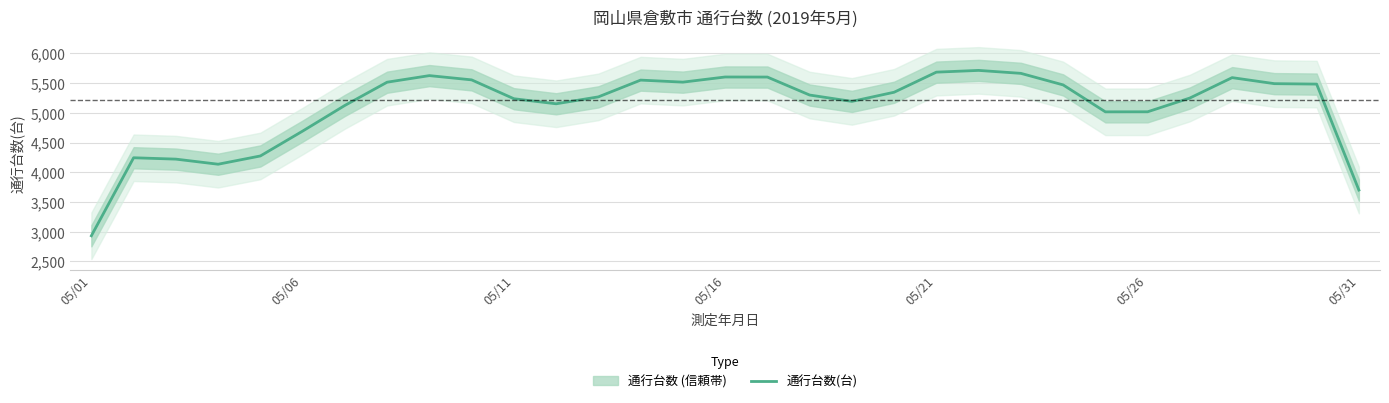

How many series are shown in this chart?

1